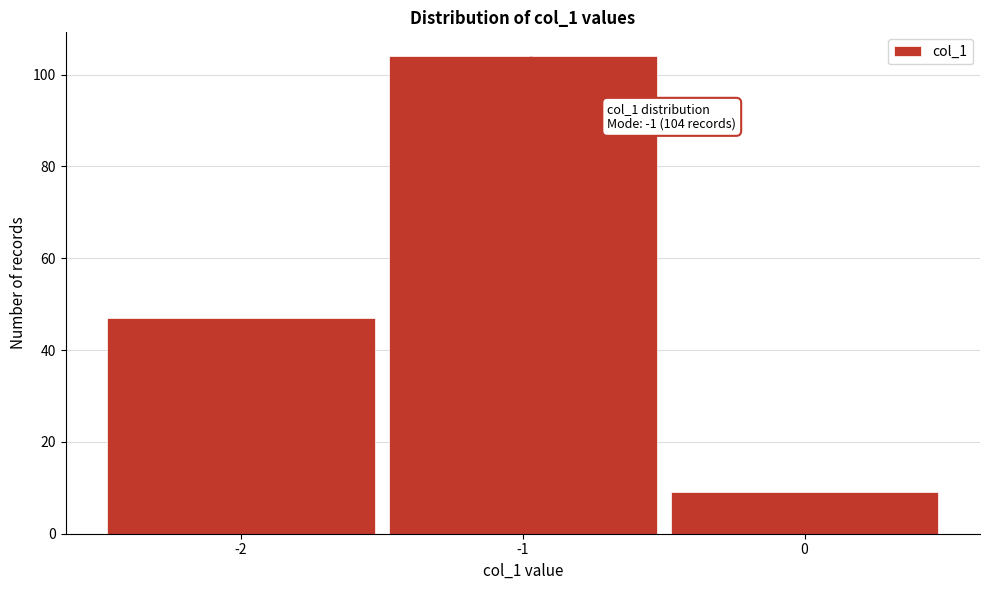

Reading left to right, extract all data points from this chart.

47	104	9